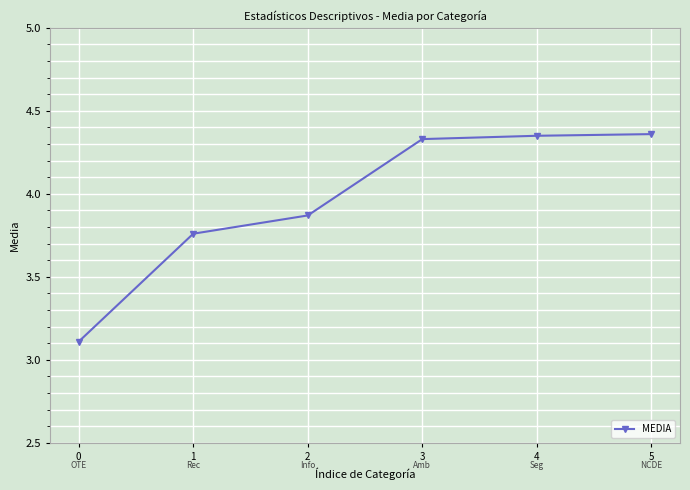

True or false: there are more than 1 points higher than both neighbors.

False